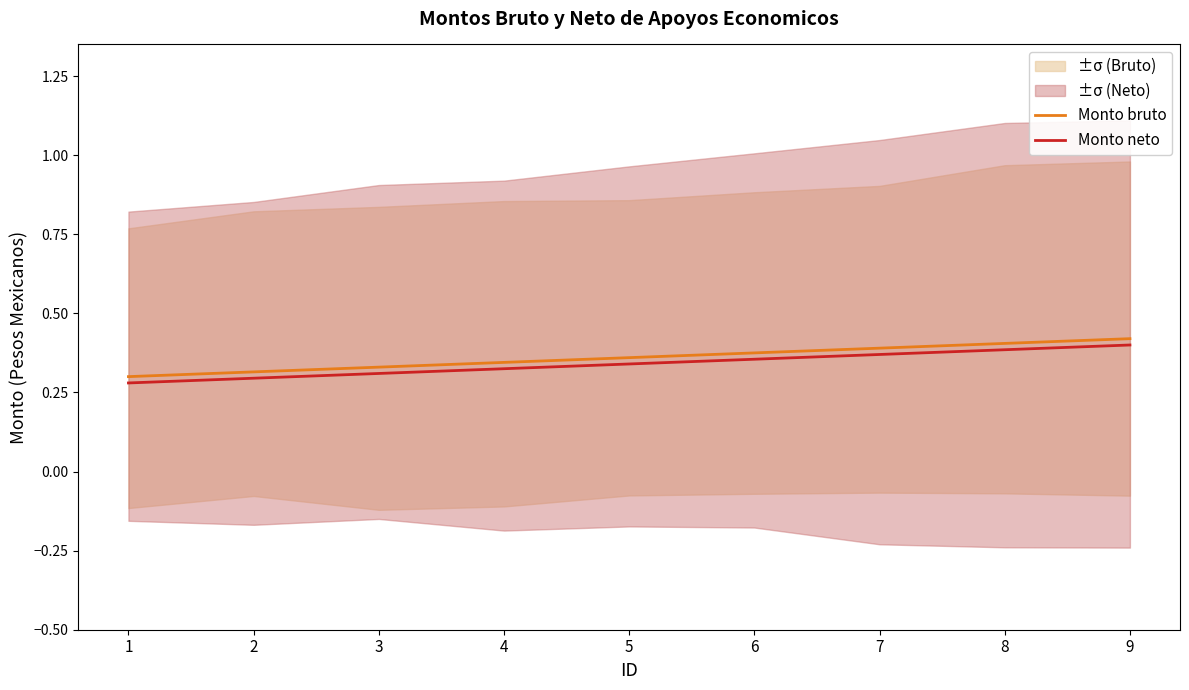

Reading left to right, what are all the values shown in this chart?

Monto bruto: 1=0.3	2=0.3	3=0.3	4=0.3	5=0.4	6=0.4	7=0.4	8=0.4	9=0.4
Monto neto: 1=0.3	2=0.3	3=0.3	4=0.3	5=0.3	6=0.4	7=0.4	8=0.4	9=0.4